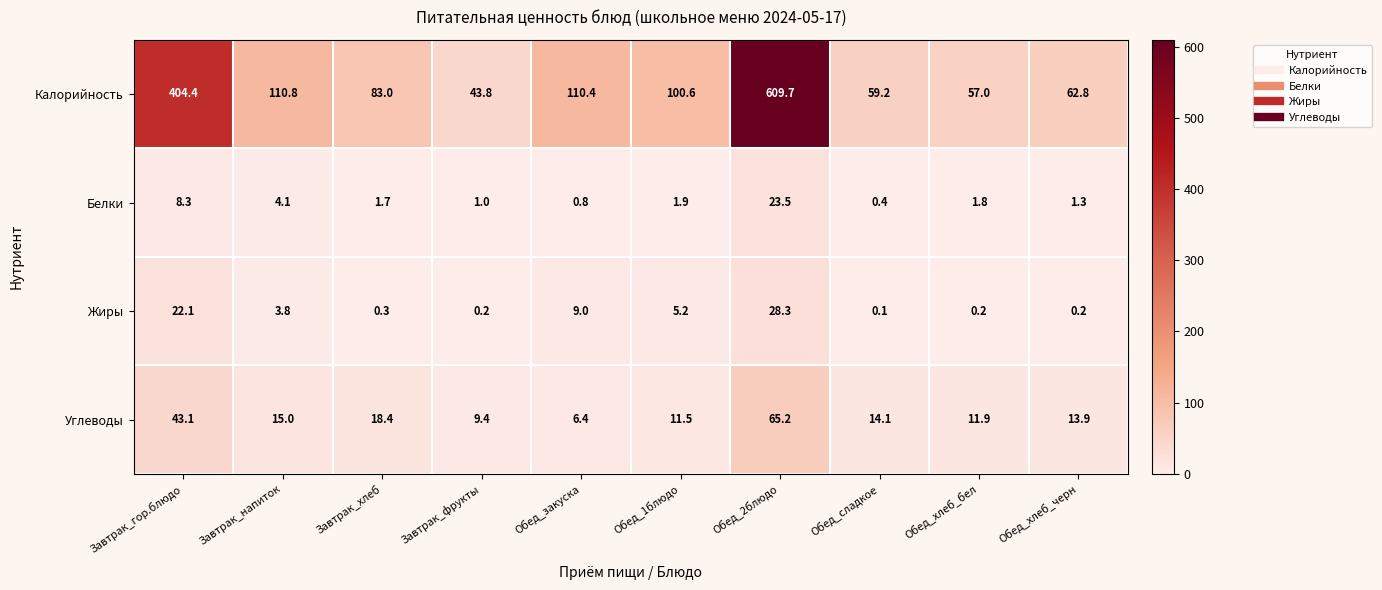

What is the smallest value displayed?

0.1